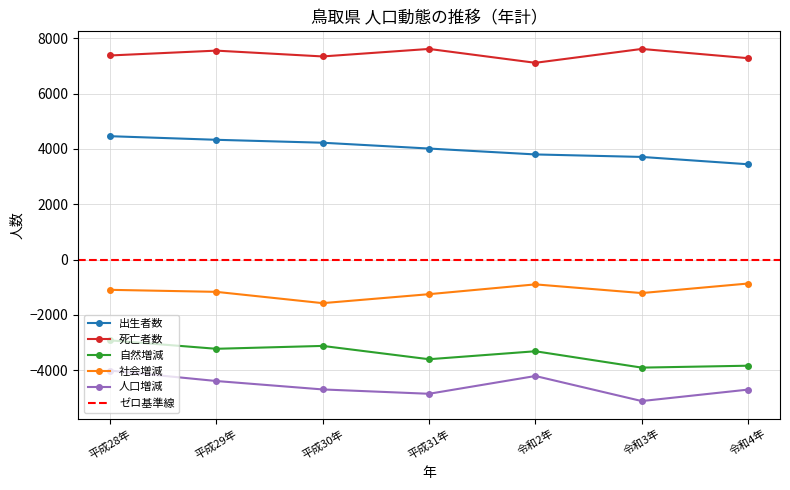

How many values in the 出生者数 series exceed 4013?

3